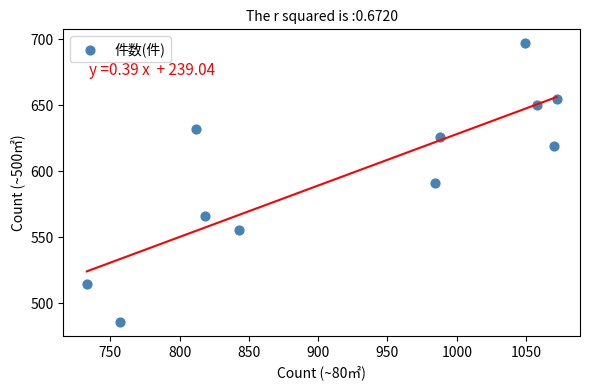

What is the average Y value?

599